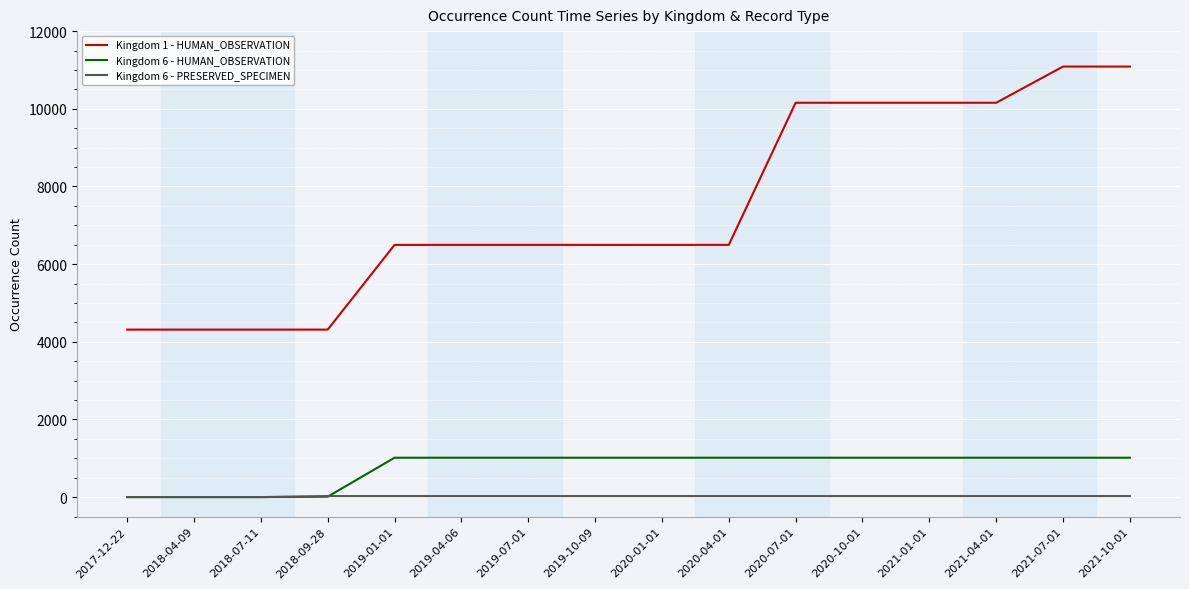

Which series has the largest range (max minus min)?

Kingdom 1 - HUMAN_OBSERVATION